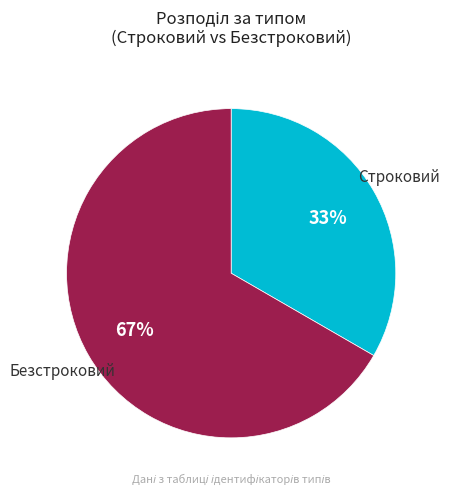

True or false: Безстроковий accounts for 67% of the total.

True